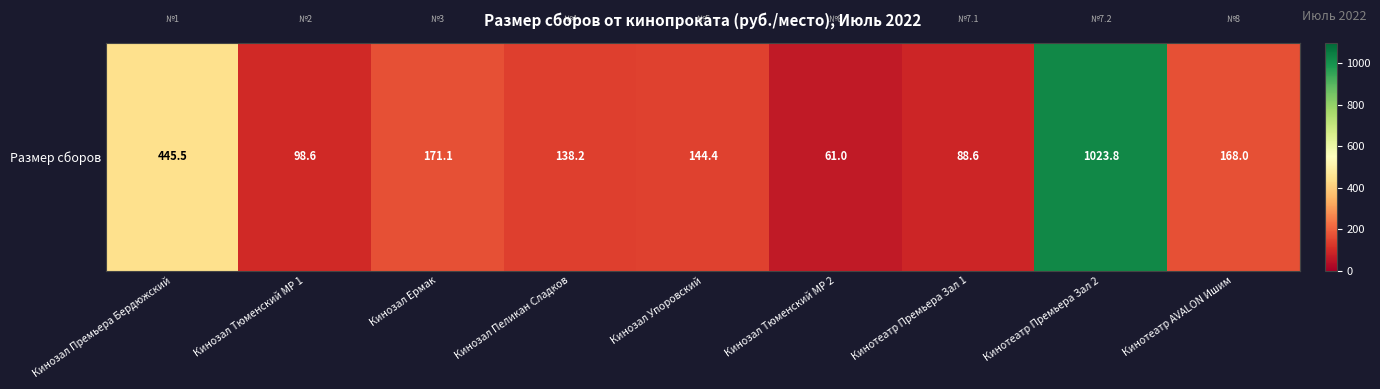

What is the minimum value shown in the chart?

61.0